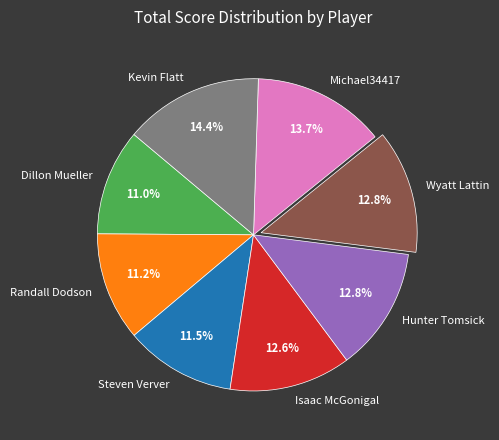

What is the largest slice in the pie chart?

Kevin Flatt